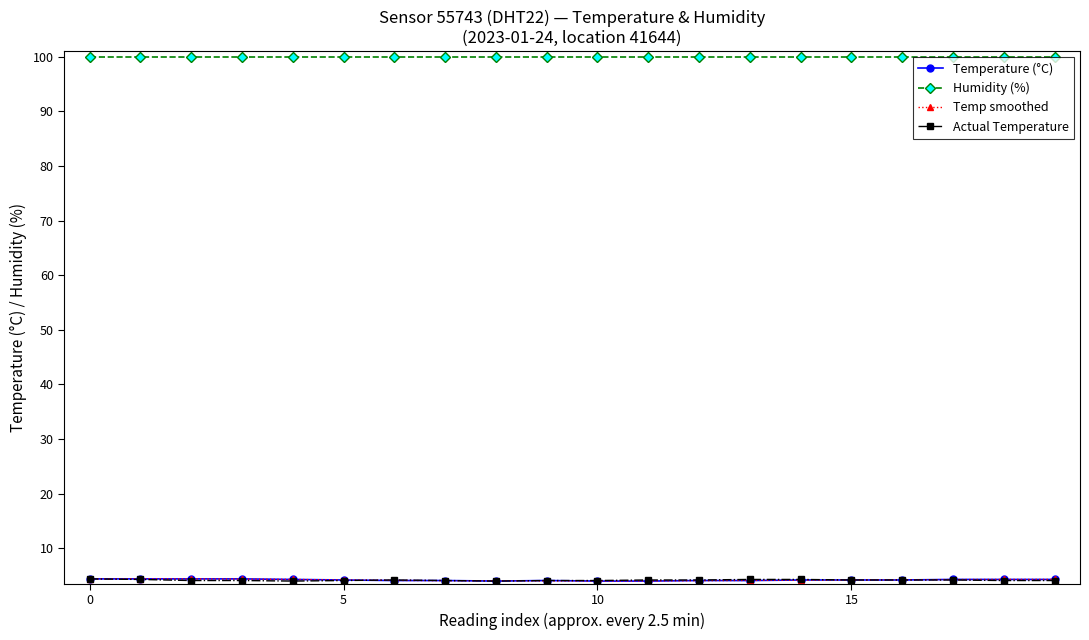

What is the value of the Humidity (%) point at the 20th from the left?

99.9